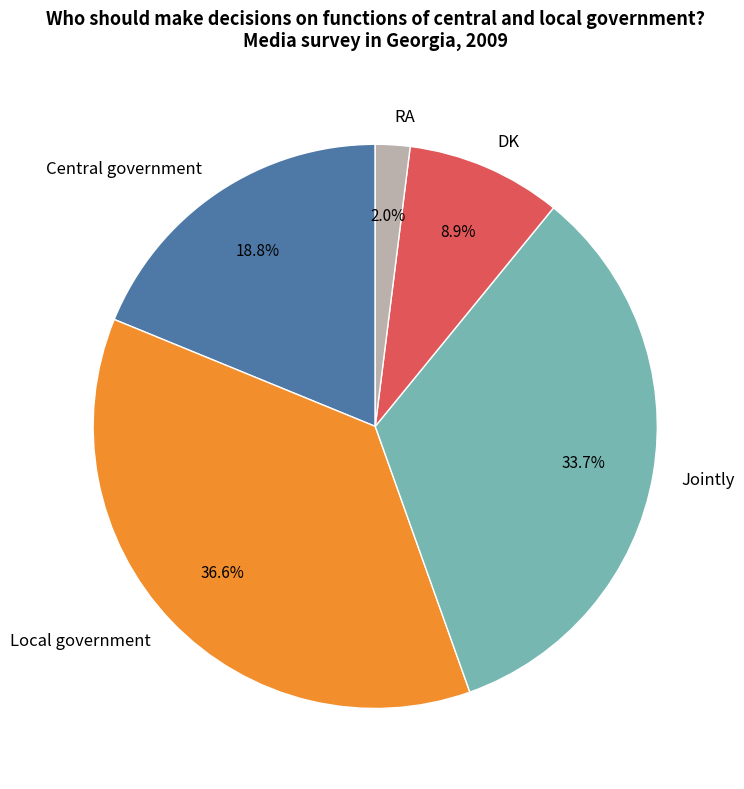

Rank the categories by value from lowest to highest.

RA, DK, Central government, Jointly, Local government